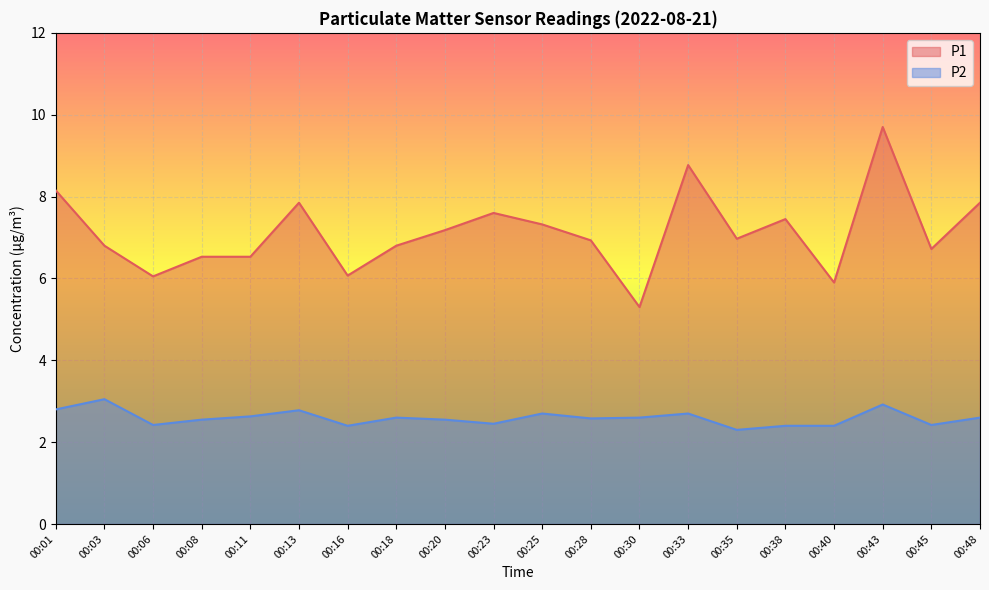

Reading left to right, what are all the values shown in this chart?

P1: 00:01=8.2	00:03=6.8	00:06=6.0	00:08=6.5	00:11=6.5	00:13=7.8	00:16=6.1	00:18=6.8	00:20=7.2	00:23=7.6	00:25=7.3	00:28=6.9	00:30=5.3	00:33=8.8	00:35=7.0	00:38=7.5	00:40=5.9	00:43=9.7	00:45=6.7	00:48=7.8
P2: 00:01=2.8	00:03=3.0	00:06=2.4	00:08=2.5	00:11=2.6	00:13=2.8	00:16=2.4	00:18=2.6	00:20=2.5	00:23=2.5	00:25=2.7	00:28=2.6	00:30=2.6	00:33=2.7	00:35=2.3	00:38=2.4	00:40=2.4	00:43=2.9	00:45=2.4	00:48=2.6